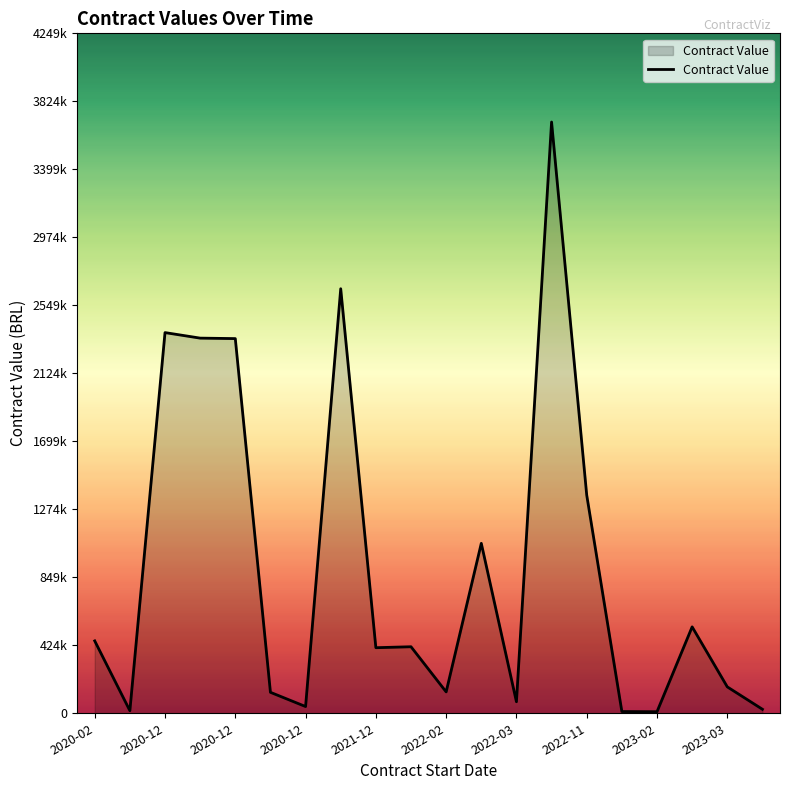

Does the chart display data point markers on the line(s)?

No